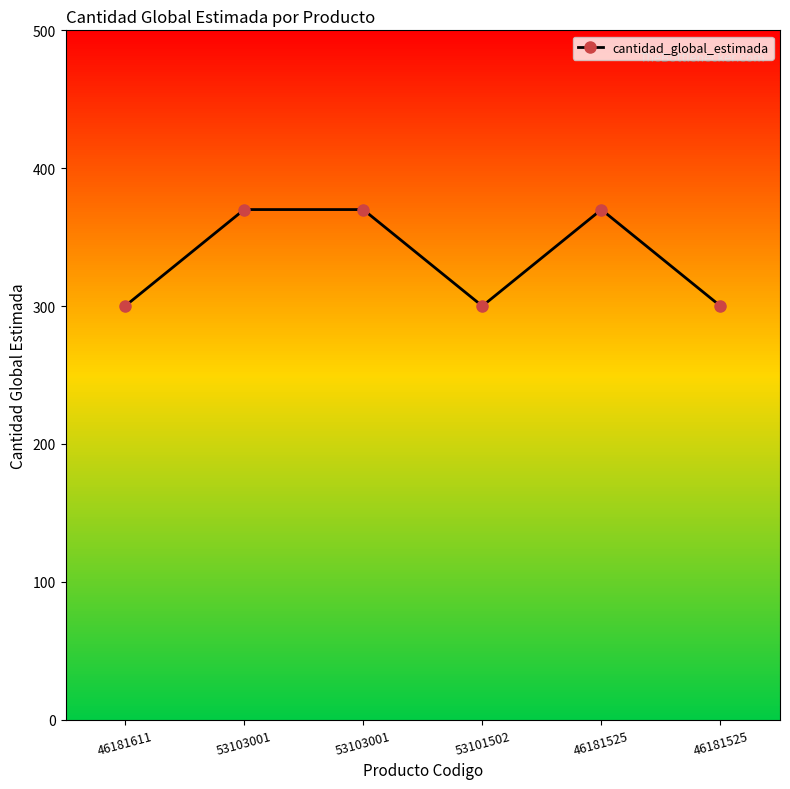

True or false: there are more than 0 points higher than both neighbors.

True